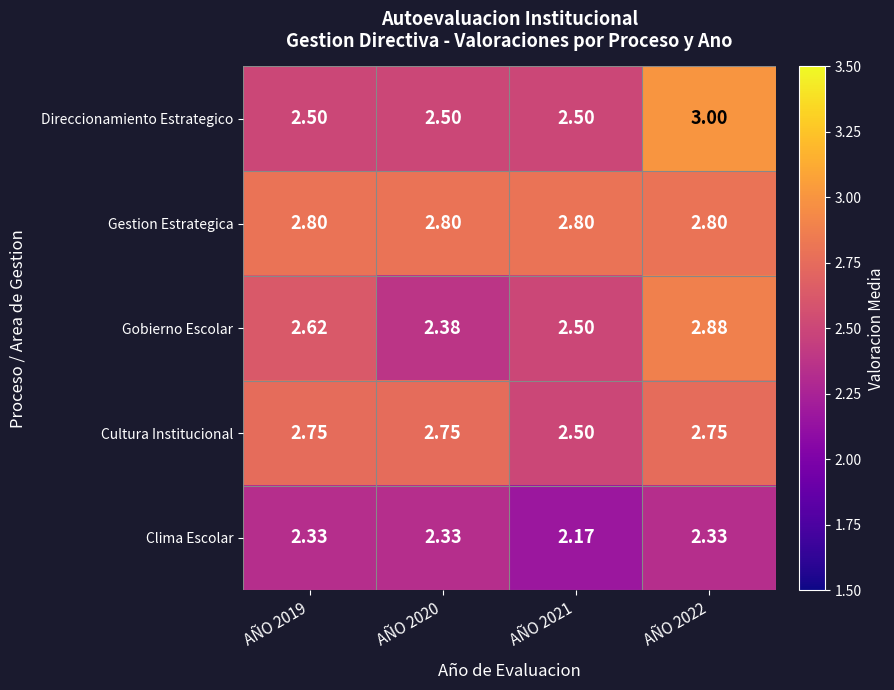

List the series in order of their peak value, highest first.

Direccionamiento Estrategico, Gobierno Escolar, Gestion Estrategica, Cultura Institucional, Clima Escolar